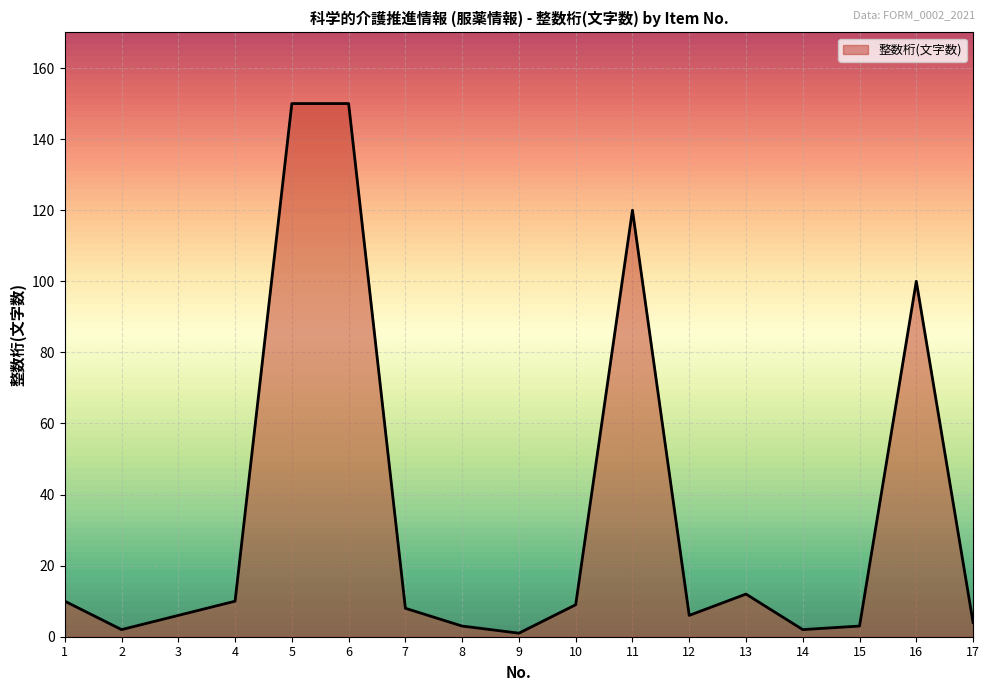

Reading left to right, transcribe all the data shown in this chart.

1=10	2=2	3=6	4=10	5=150	6=150	7=8	8=3	9=1	10=9	11=120	12=6	13=12	14=2	15=3	16=100	17=4